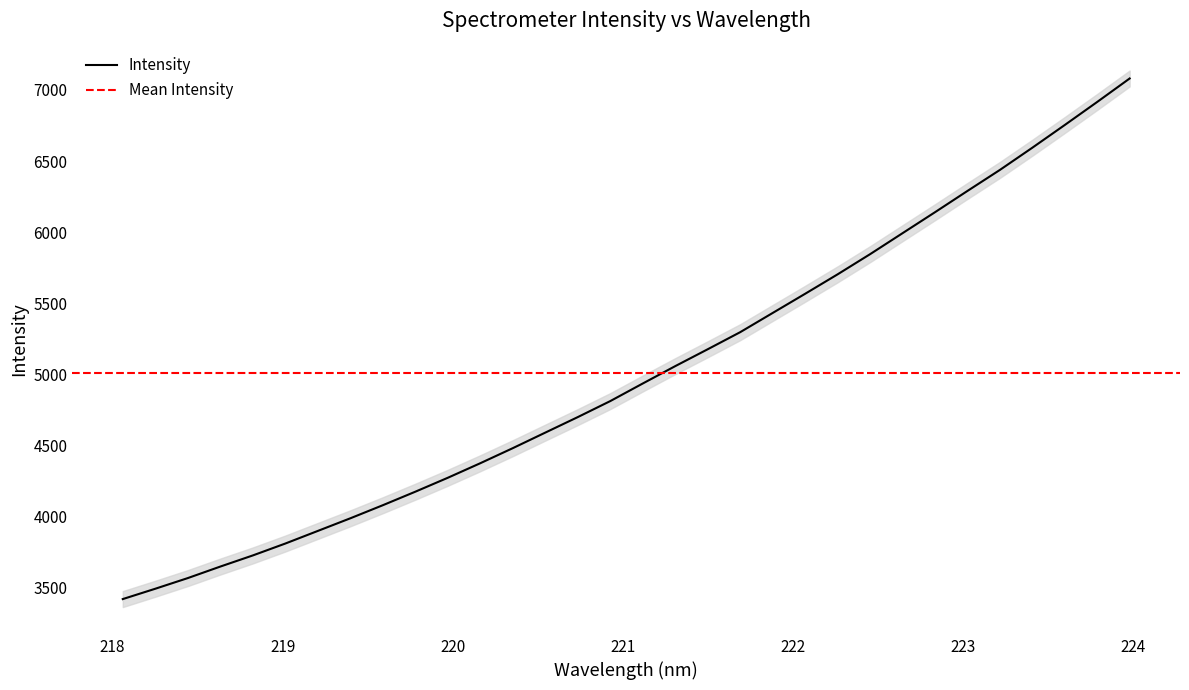

What is the maximum value for Intensity?

7080.9